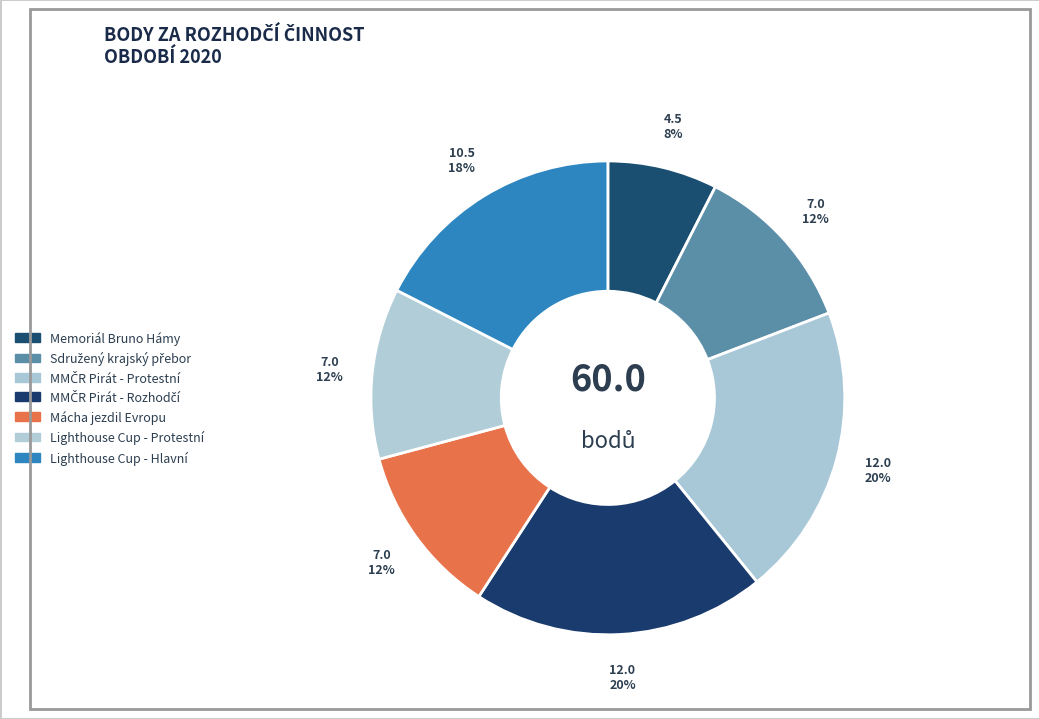

Is there a majority slice in this chart?

No